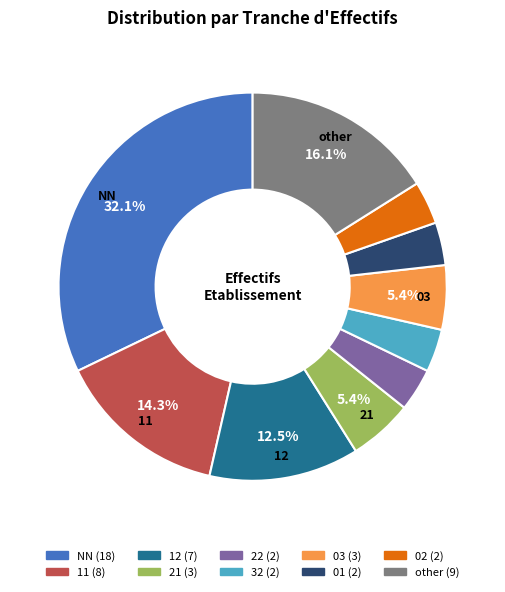

To the nearest percent, what is the combined percentage of 11 and 01?

18%